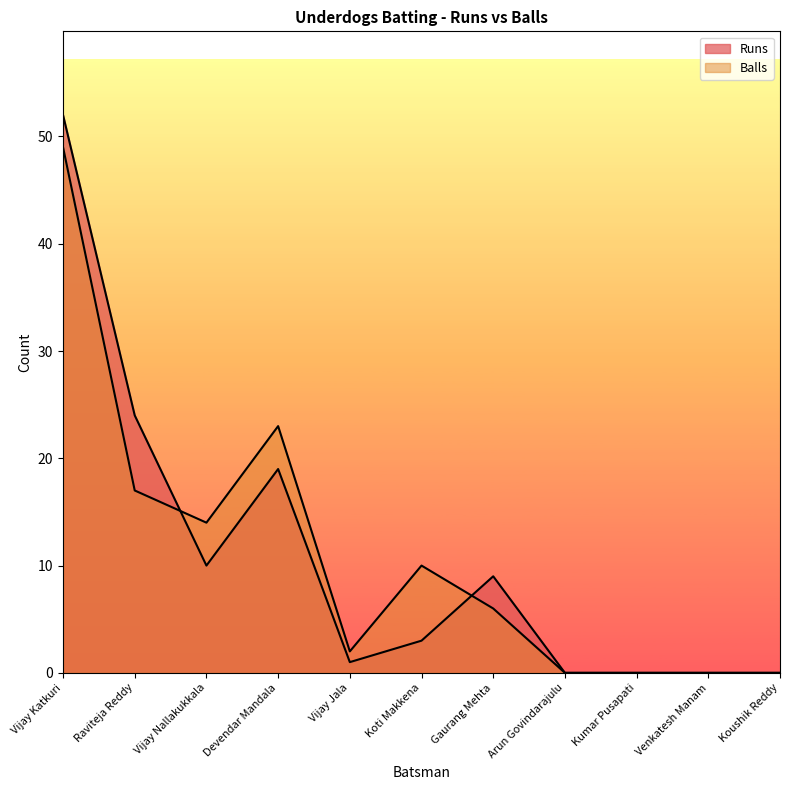

True or false: Balls has more than 2 points higher than both neighbors.

False